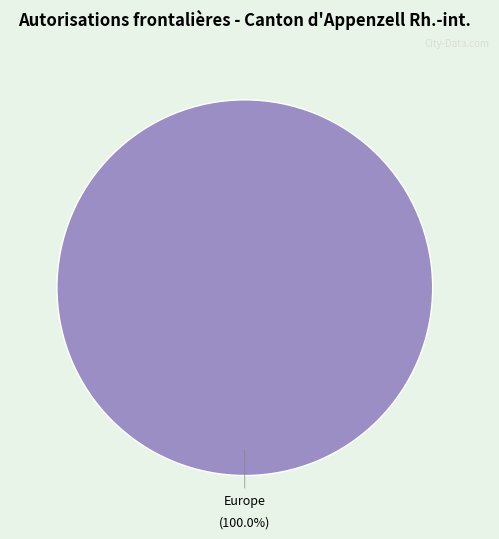

Does any single category account for the majority?

Yes